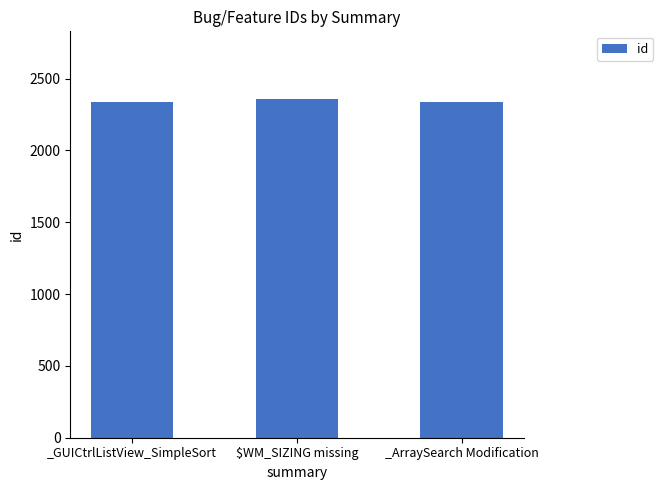

What is the change in value from _GUICtrlListView_SimpleSort to _ArraySearch Modification?

-2